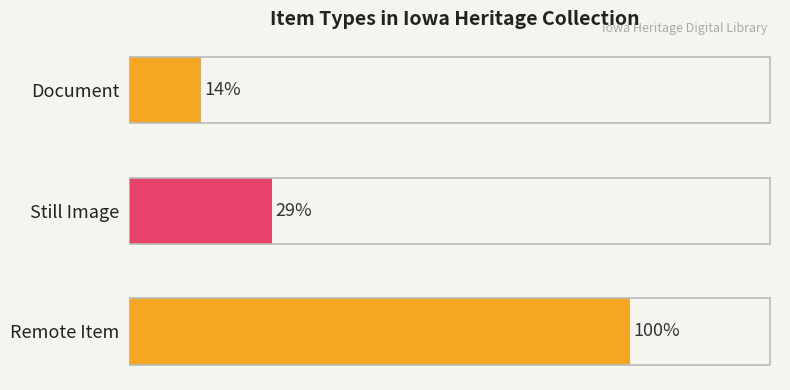

Are the bars horizontal?

Yes